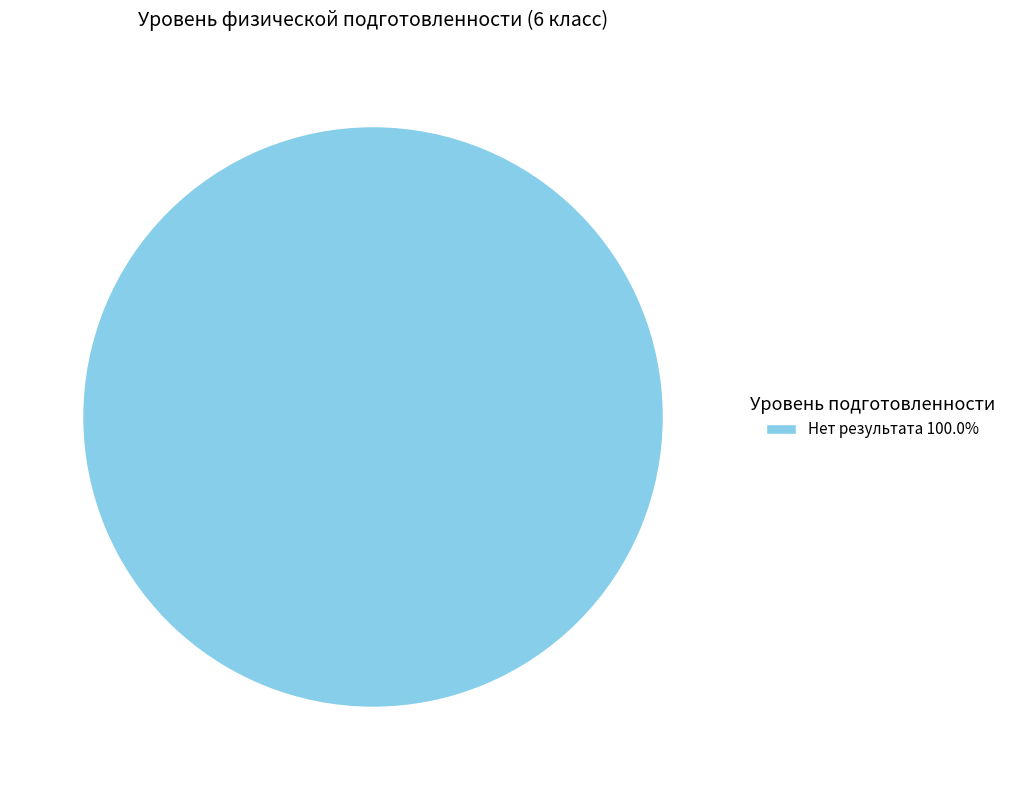

Is Нет результата 100.0% the majority of the pie?

Yes